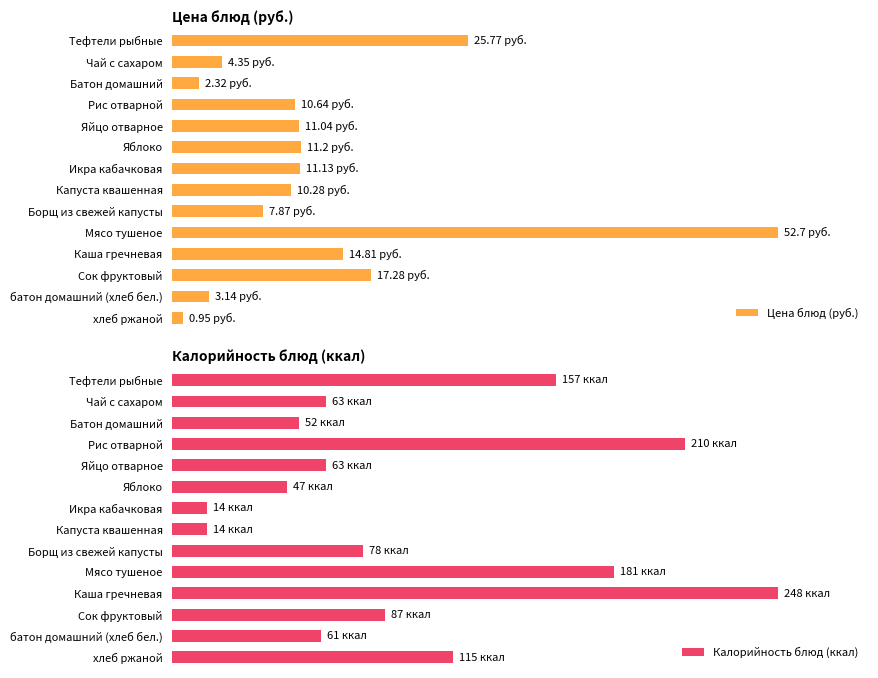

What are all the series names shown in the legend?

Цена блюд (руб.), Калорийность блюд (ккал)